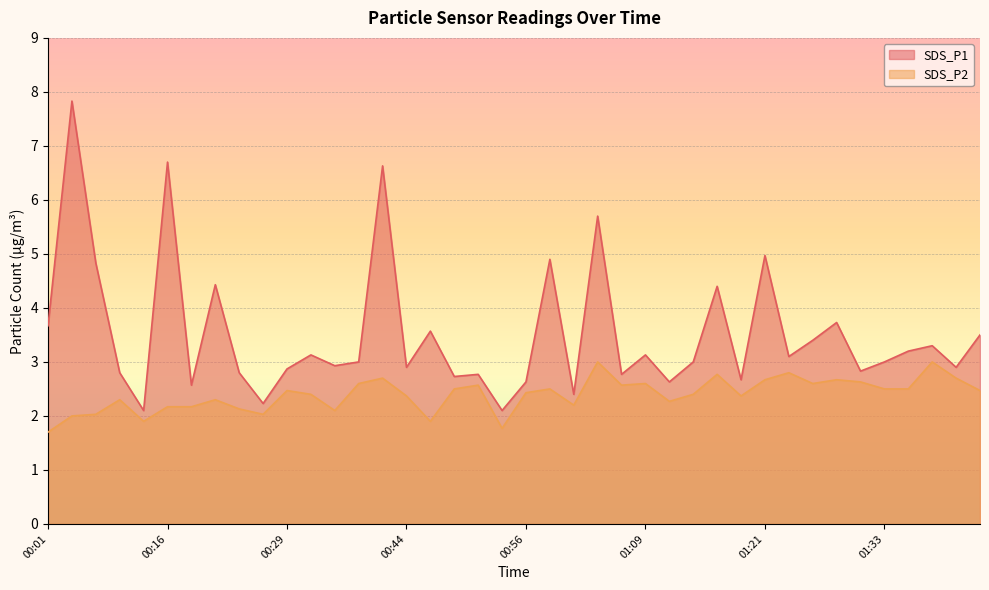

At which label is SDS_P1 closest to 4?

01:28